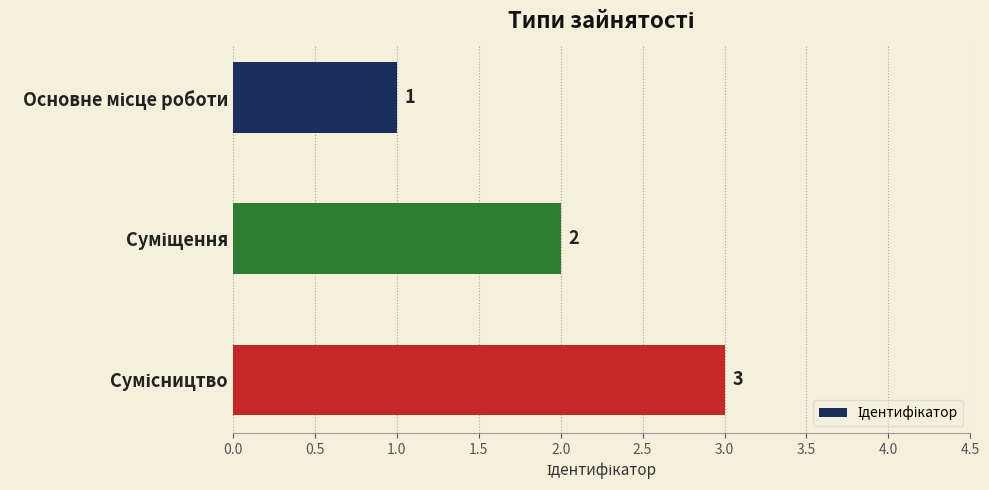

What is the greatest value displayed?

3